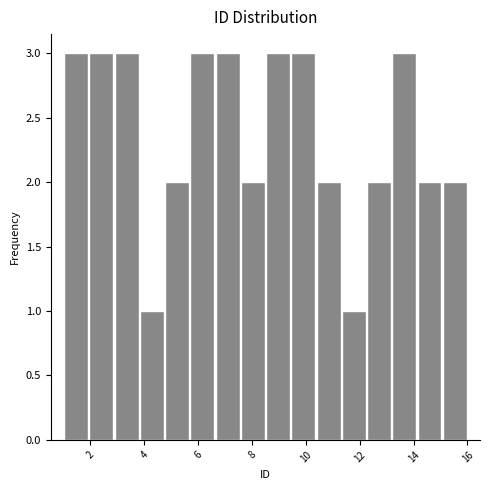

Reading left to right, transcribe this chart: for each bar, give the range it covers on the x-axis and its height. Neither the bar edges nor the heights are printed on the chart, so give them approximately, as read against the axes.

1.0 to 2.0: 3
2.0 to 2.8: 3
2.8 to 3.8: 3
3.8 to 4.8: 1
4.8 to 5.6: 2
5.6 to 6.6: 3
6.6 to 7.6: 3
7.6 to 8.6: 2
8.6 to 9.4: 3
9.4 to 10.4: 3
10.4 to 11.4: 2
11.4 to 12.2: 1
12.2 to 13.2: 2
13.2 to 14.2: 3
14.2 to 15.0: 2
15.0 to 16.0: 2